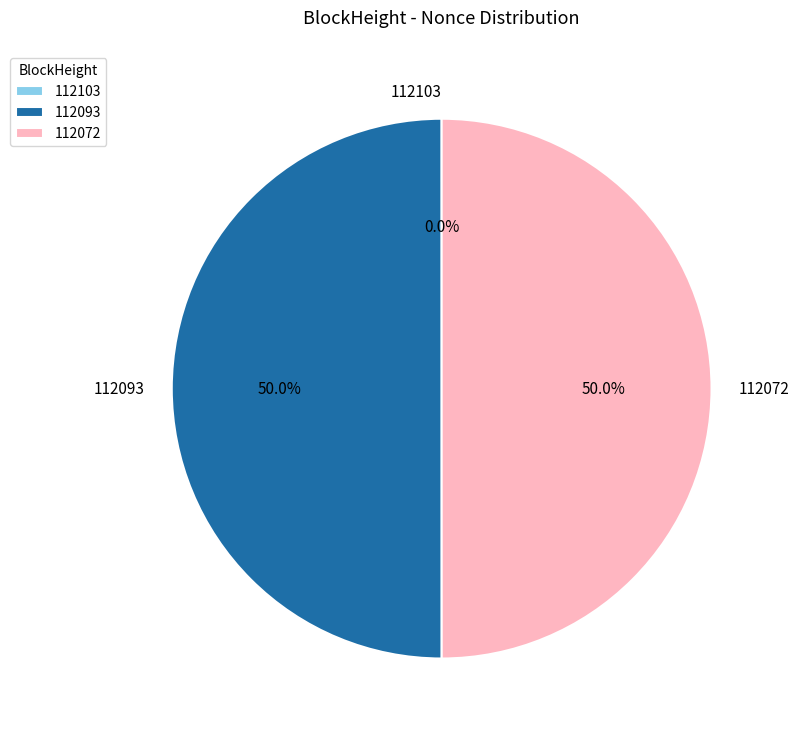

Combined, what portion of the pie is 112072 and 112093?

100.0%